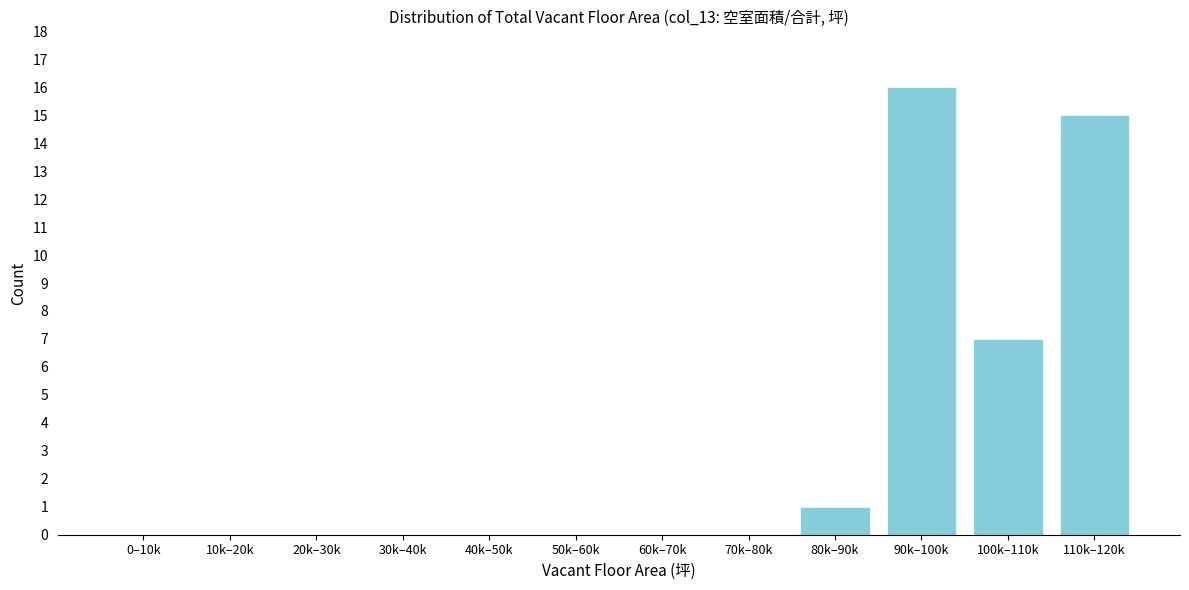

Reading left to right, list all the values displayed in this chart.

0–10k=0	10k–20k=0	20k–30k=0	30k–40k=0	40k–50k=0	50k–60k=0	60k–70k=0	70k–80k=0	80k–90k=1	90k–100k=16	100k–110k=7	110k–120k=15